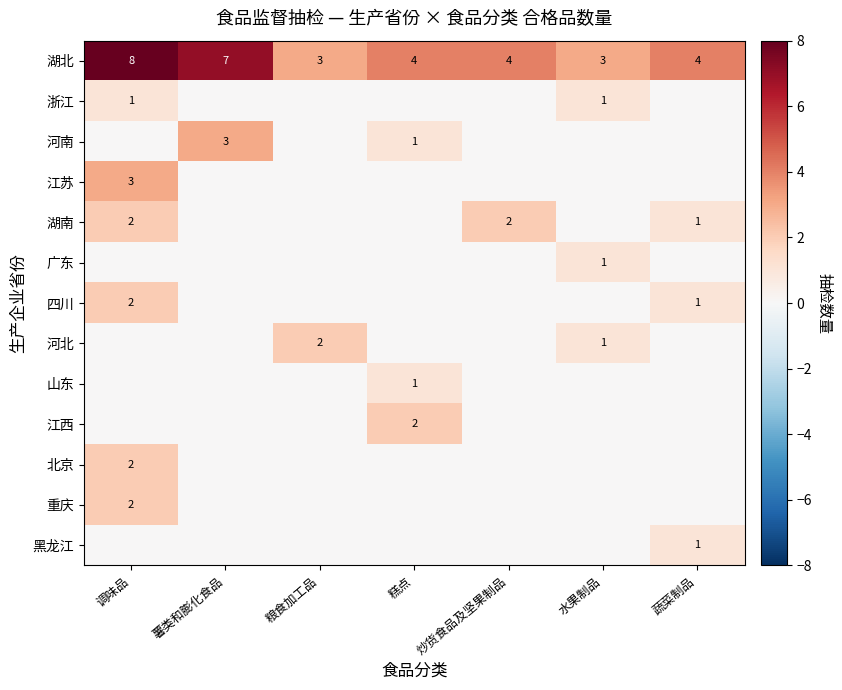

Between 调味品 and 水果制品, which is larger?

调味品